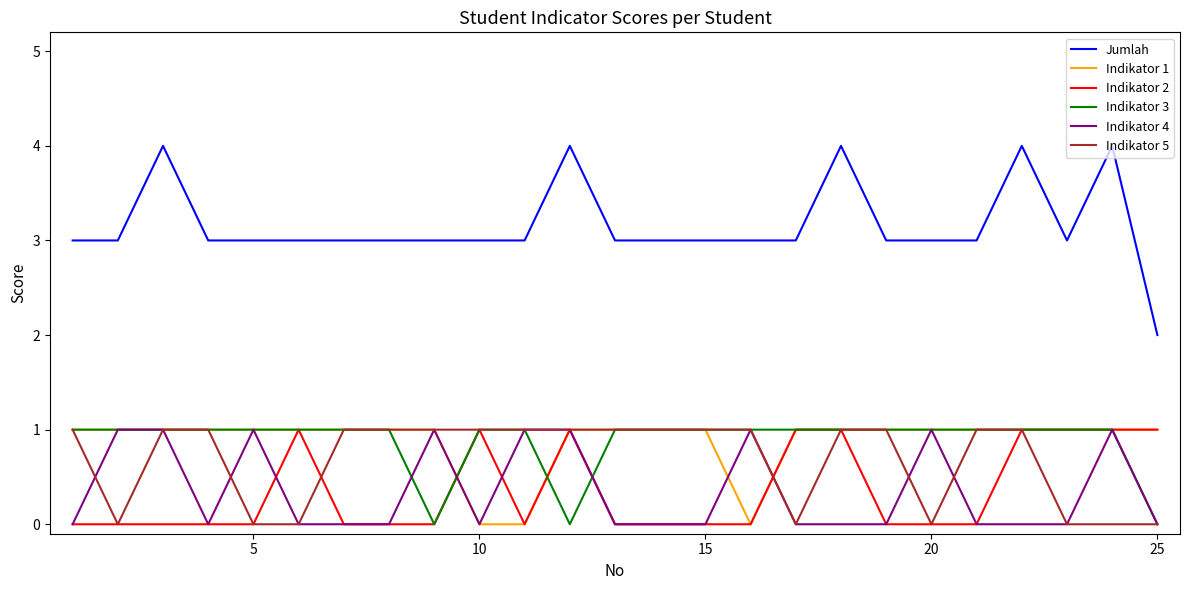

Which series has the widest spread of values?

Jumlah